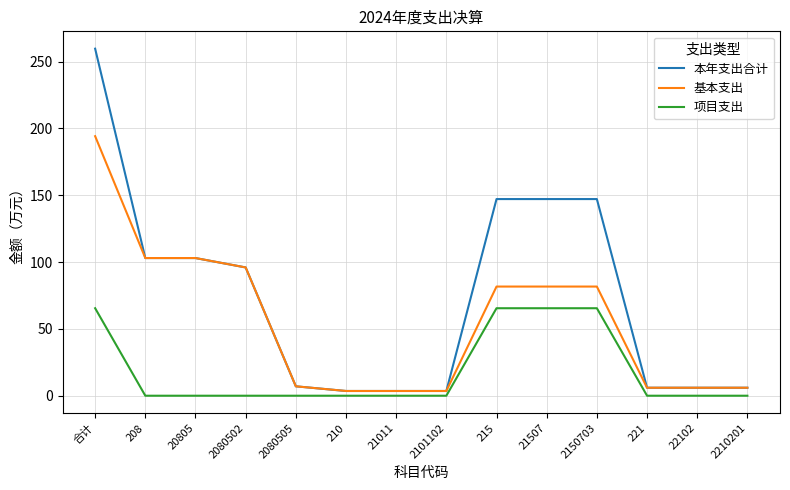

What is the difference between the maximum and minimum values in the 项目支出 series?

65.5